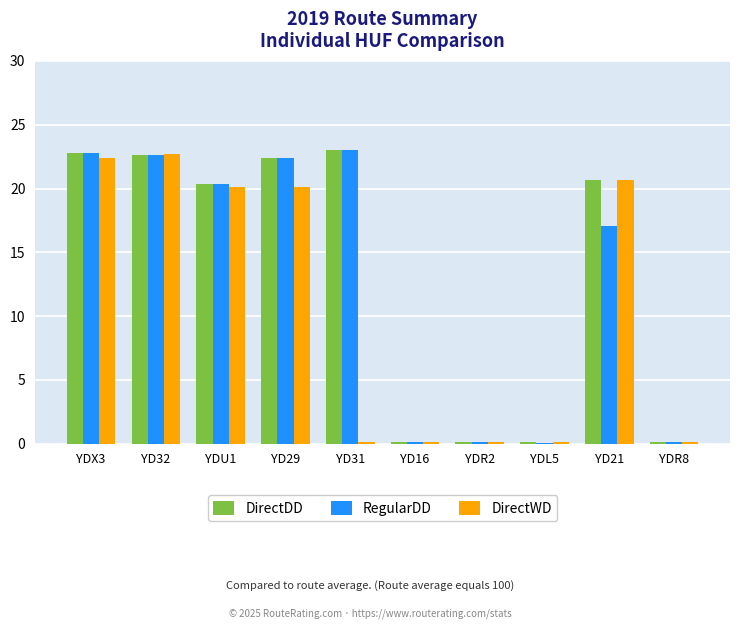

Is it true that DirectWD equals 13.7 at YDU1?

False